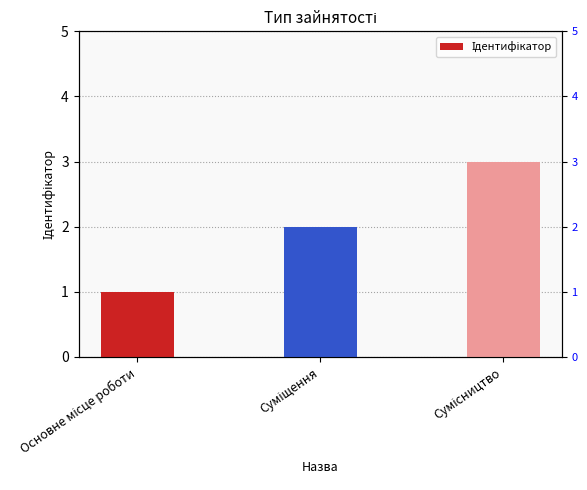

Reading left to right, list all the values displayed in this chart.

Основне місце роботи=1	Суміщення=2	Сумісництво=3